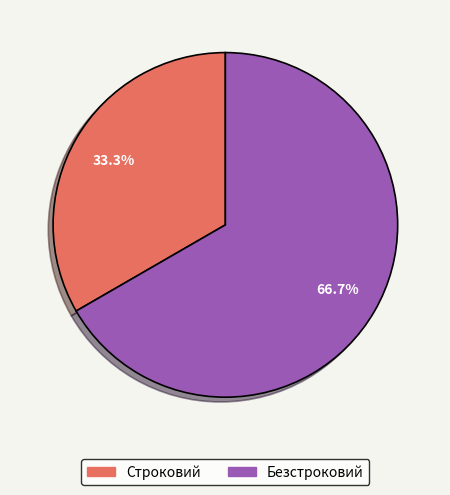

To the nearest percent, what percentage of the pie is Строковий?

33%